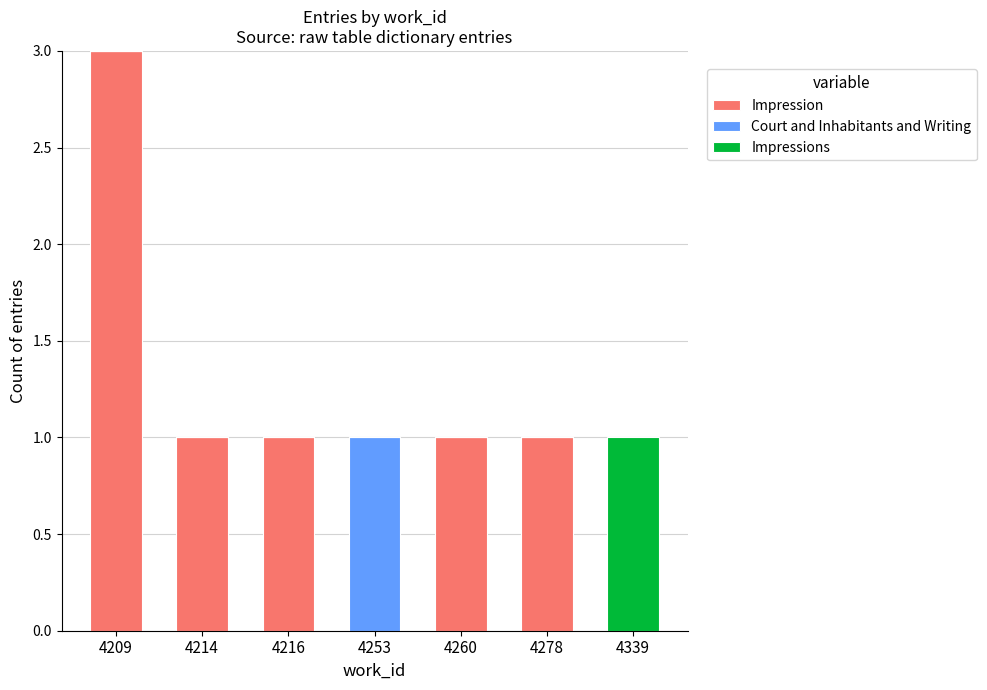

The Impression series shows 0 at 4216. True or false?

False